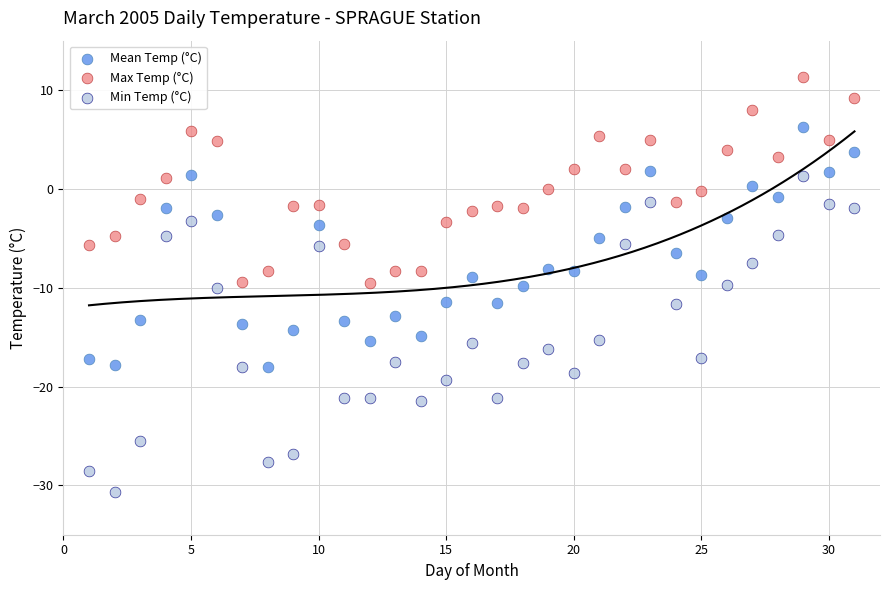

Which series contains the lowest Y value?

Min Temp (°C)